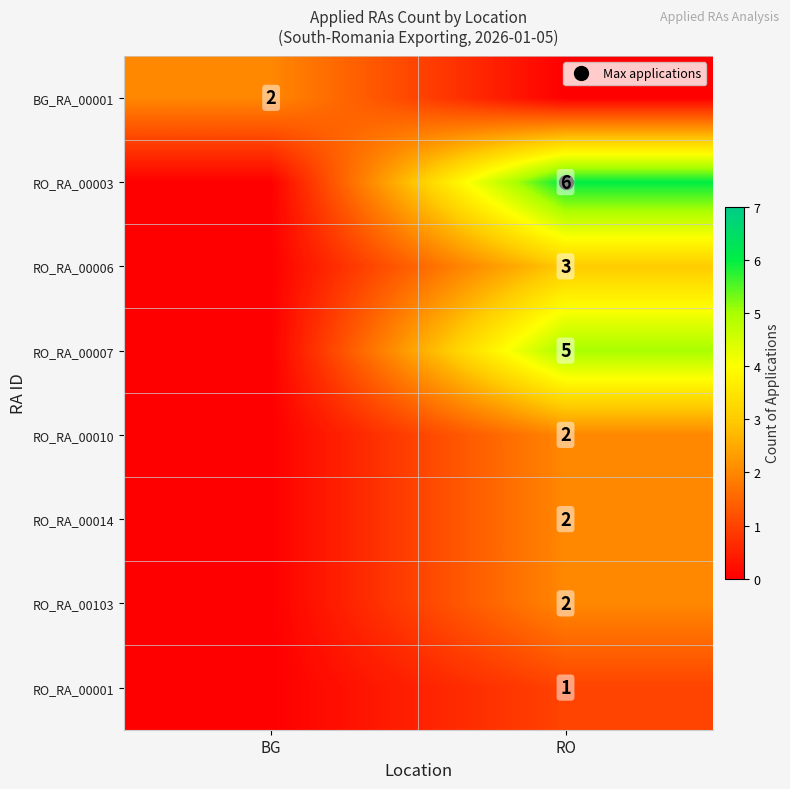

The RO_RA_00010 series shows 2 at RO. True or false?

True